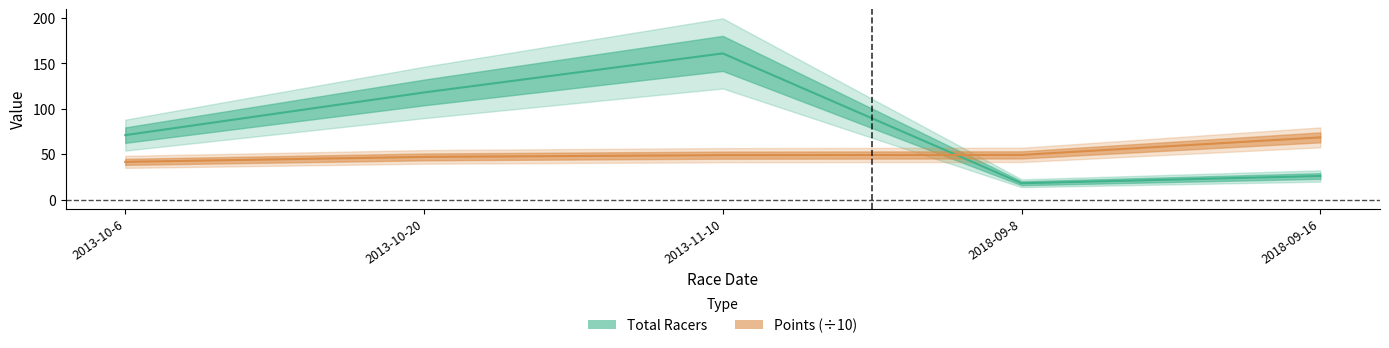

What is the label of the 2nd point from the left?

2013-10-20